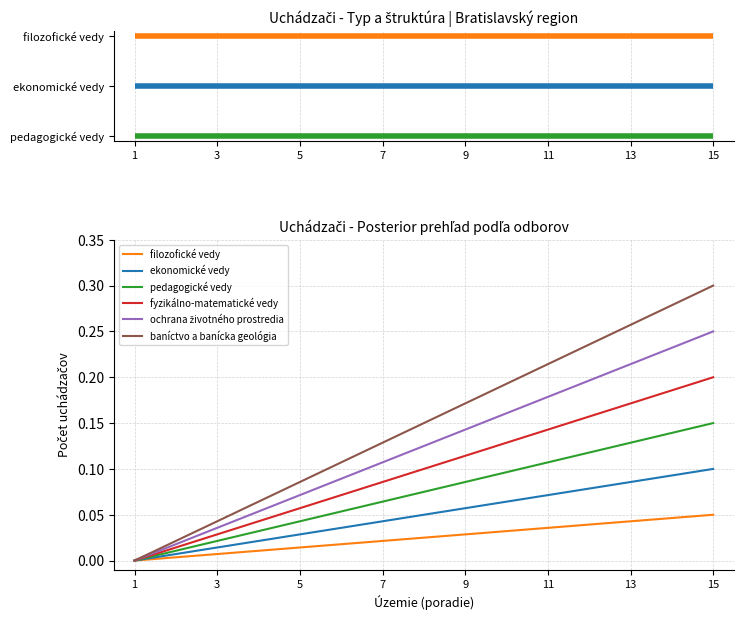

Which series has the widest spread of values?

baníctvo a banícka geológia